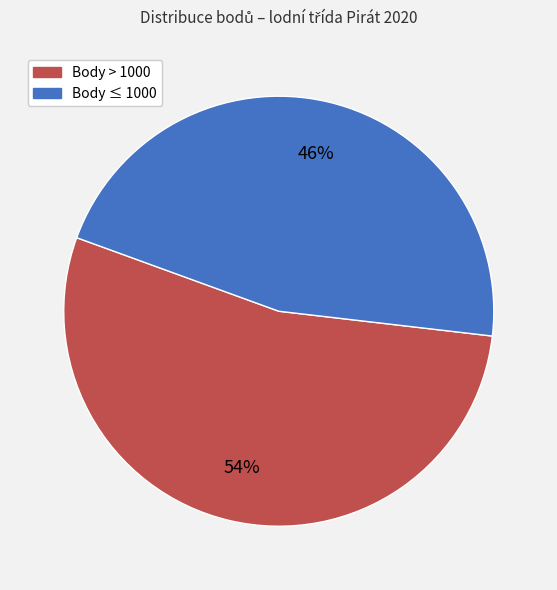

To the nearest percent, what is the average slice percentage?

50%